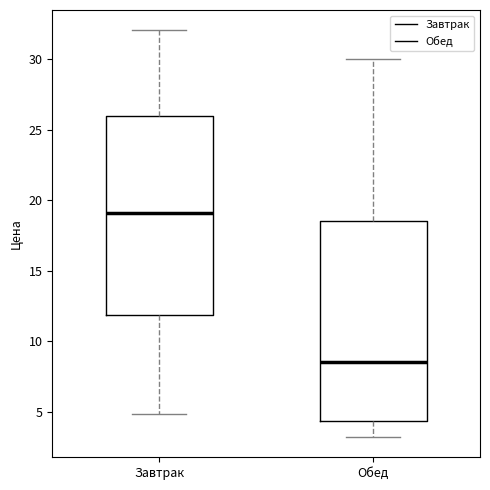

Which box has the highest median line?

Завтрак